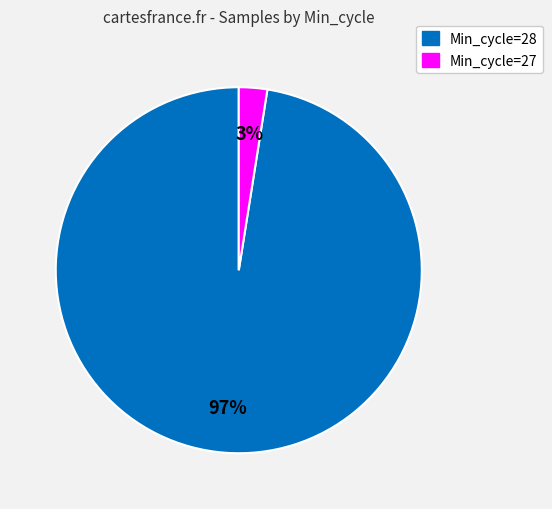

Does any single category account for the majority?

Yes